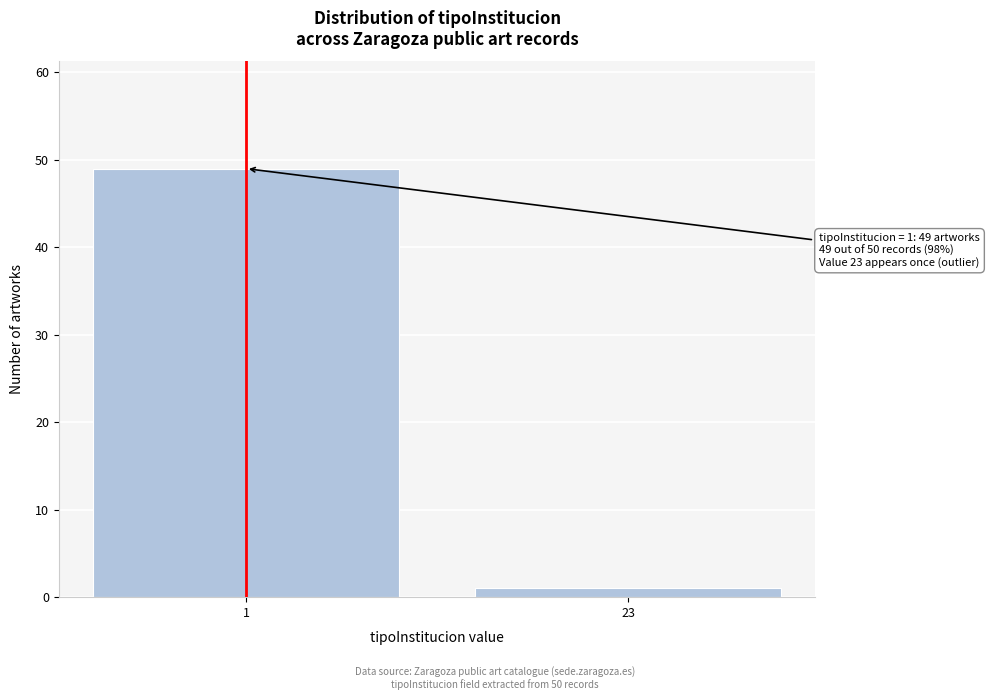

Reading left to right, what are all the values shown in this chart?

49	1